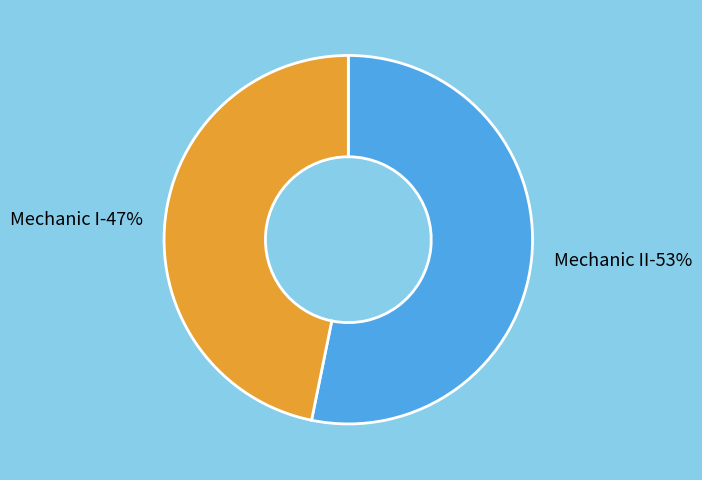

To the nearest percent, what is the difference between the largest and smallest slice percentages?

6%